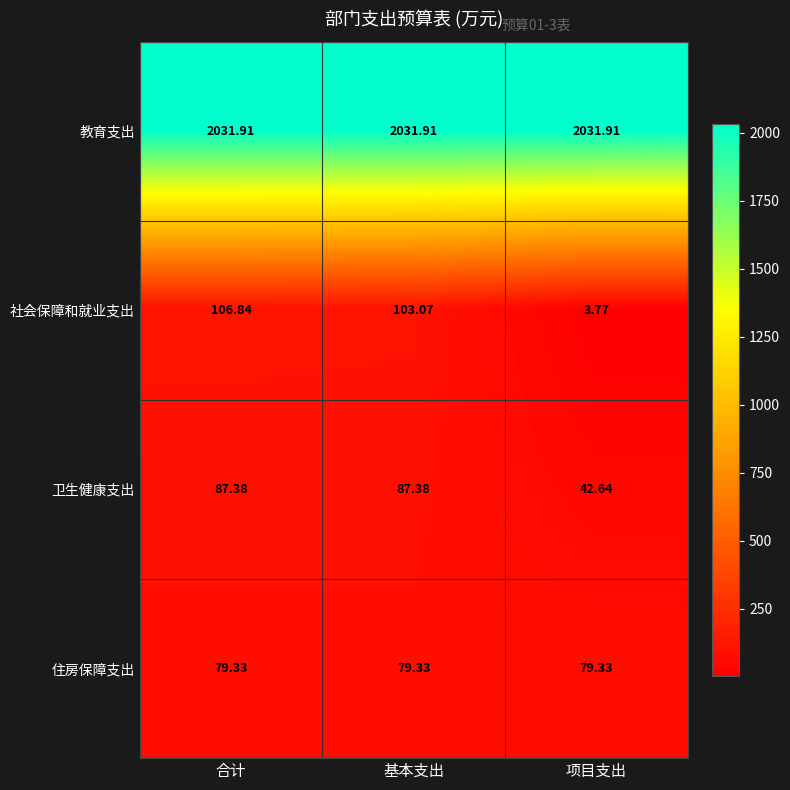

At which category is the sum across all series the highest?

合计